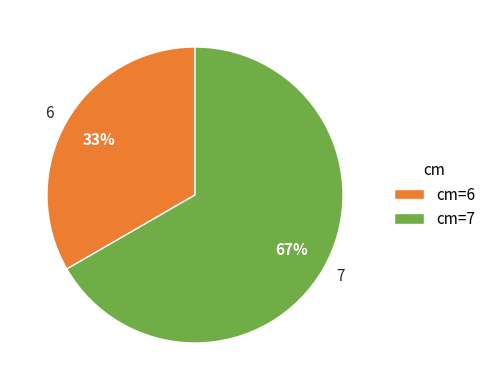

Is 7 the majority of the pie?

Yes